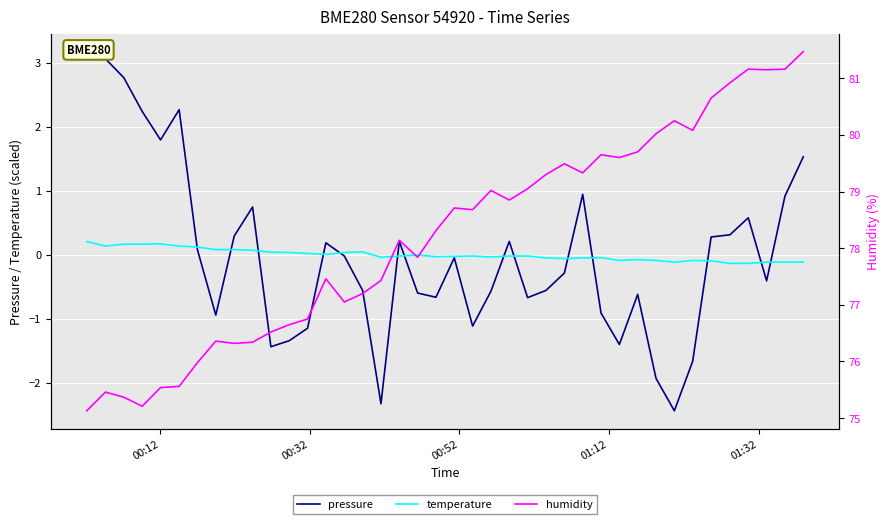

True or false: pressure and humidity intersect in this chart.

False